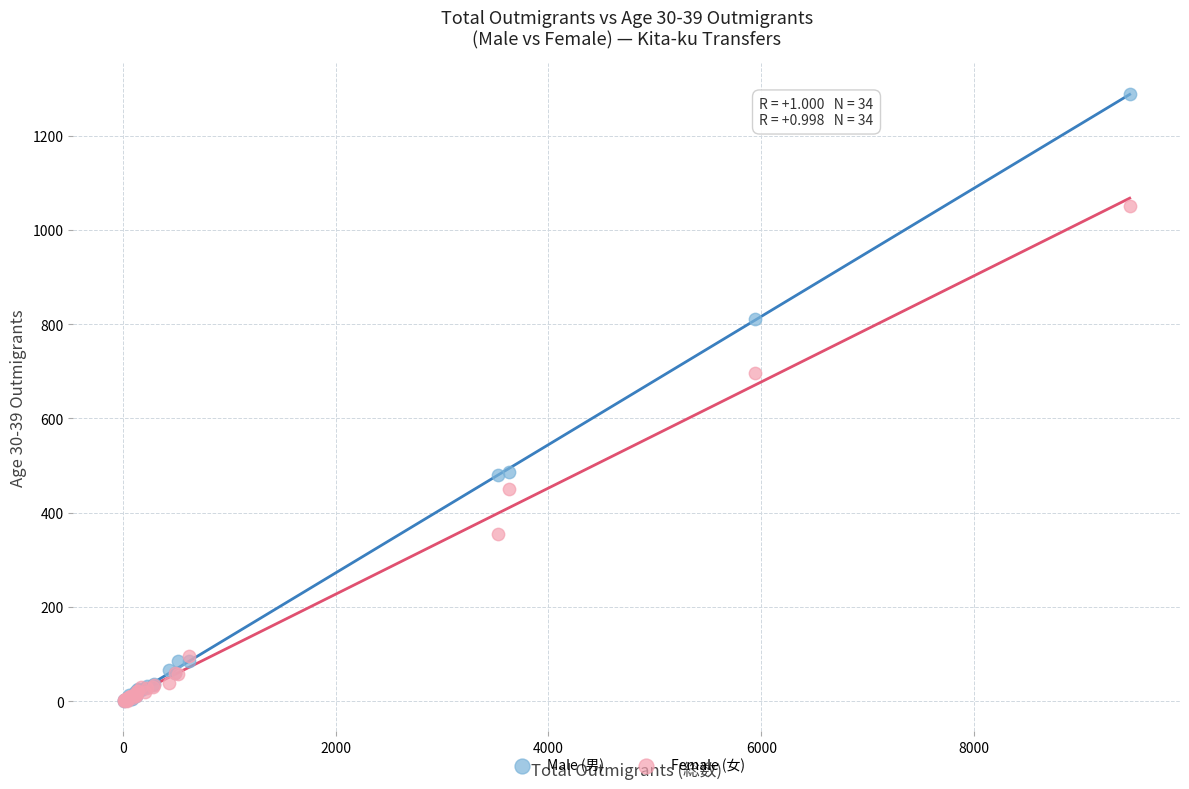

In the Male (男) series, what Y value is closest to 645?

486